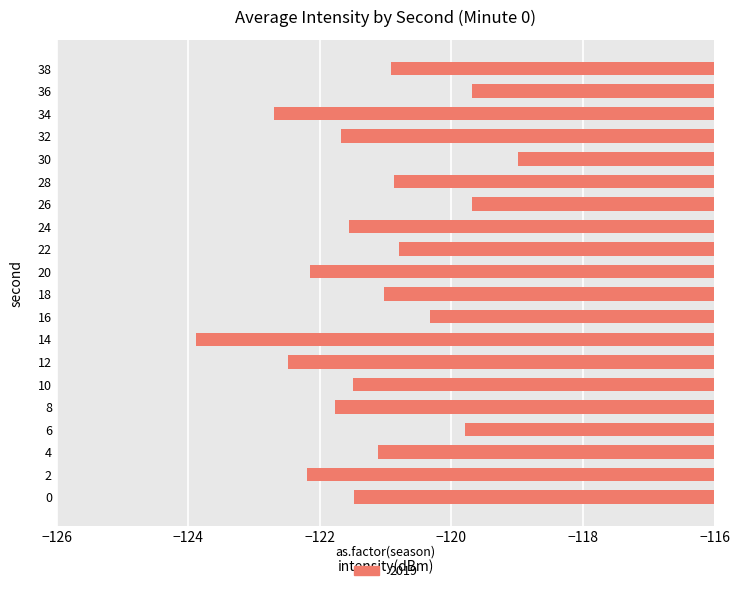

What is the difference between the values at 10 and 26?

1.8